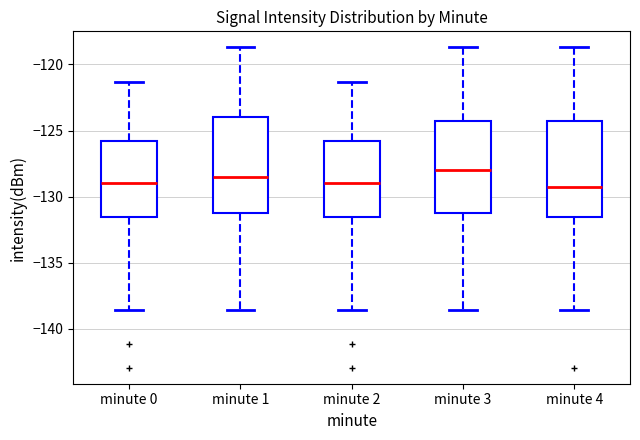

Reading left to right, transcribe this box plot: for each box, give where its median line is, the range the box spans, and where its two whiskers end, as read against the y-axis. The values are not printed on the chart, so give them approximately, as read against the axis.

minute 0: median -129.0, box -131.5 to -126.0, whiskers -138.5 to -121.5
minute 1: median -128.5, box -131.0 to -124.0, whiskers -138.5 to -118.5
minute 2: median -129.0, box -131.5 to -126.0, whiskers -138.5 to -121.5
minute 3: median -128.0, box -131.0 to -124.5, whiskers -138.5 to -118.5
minute 4: median -129.5, box -131.5 to -124.5, whiskers -138.5 to -118.5